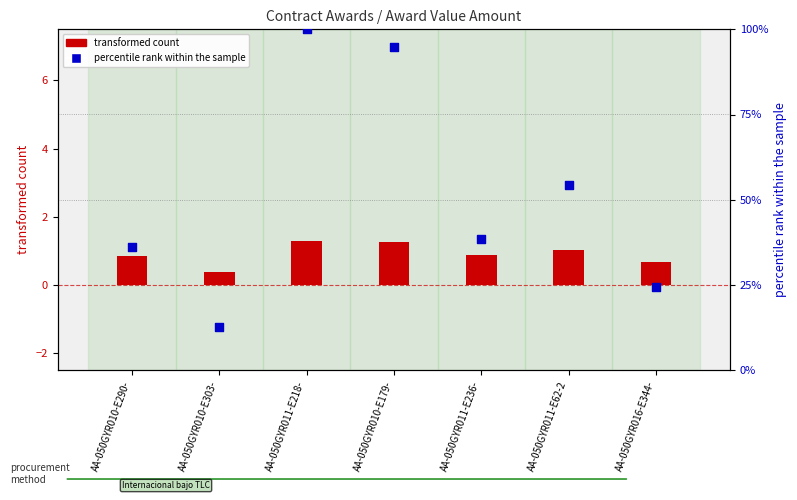

Which series has the largest total across all categories?

percentile rank within the sample